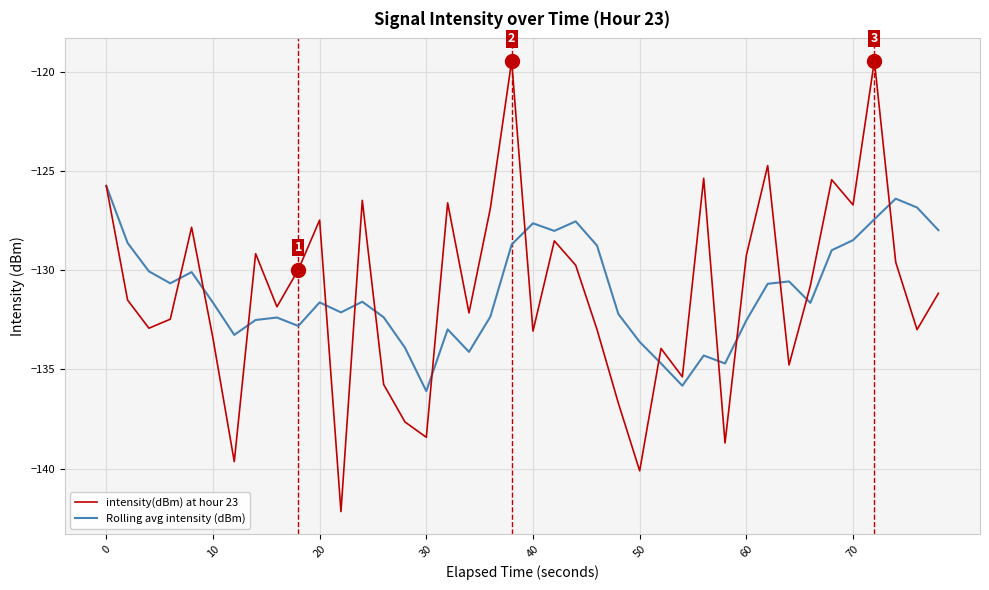

In Rolling avg intensity (dBm), how many points are lower than both neighbors (excluding endpoints)?

10